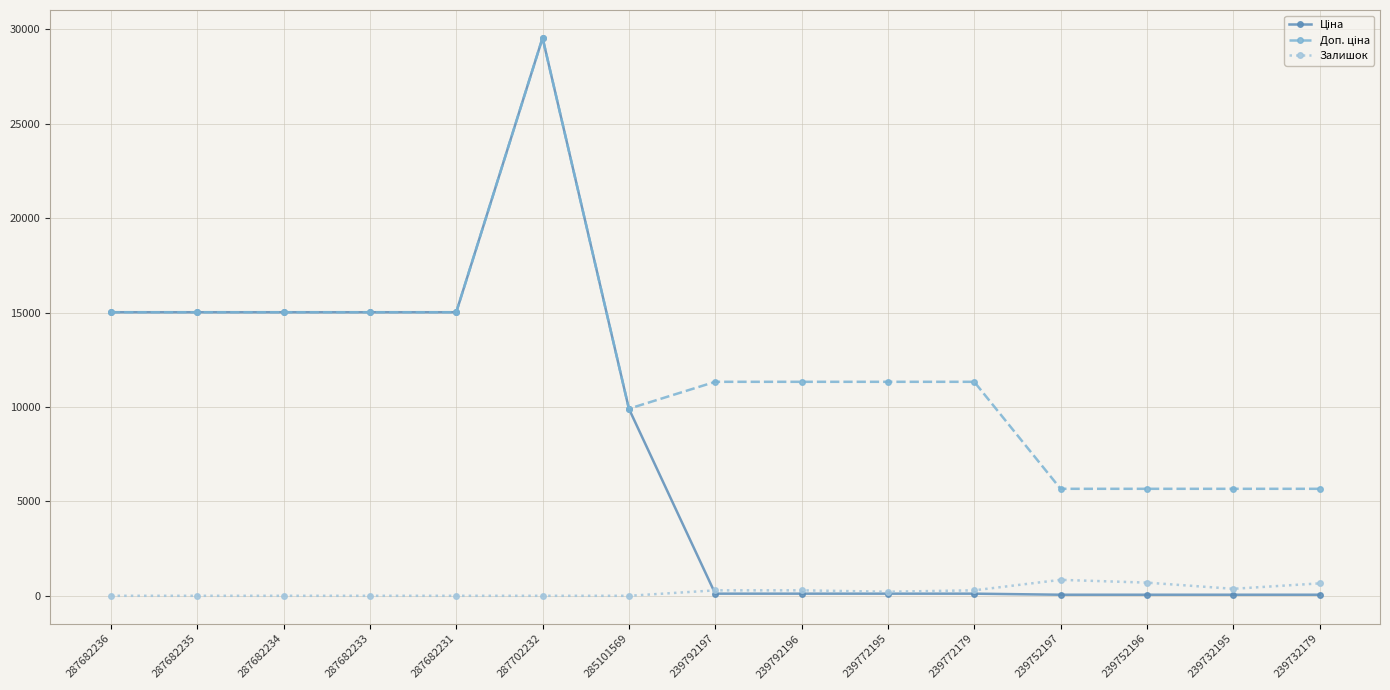

How many lines are shown in the chart?

3